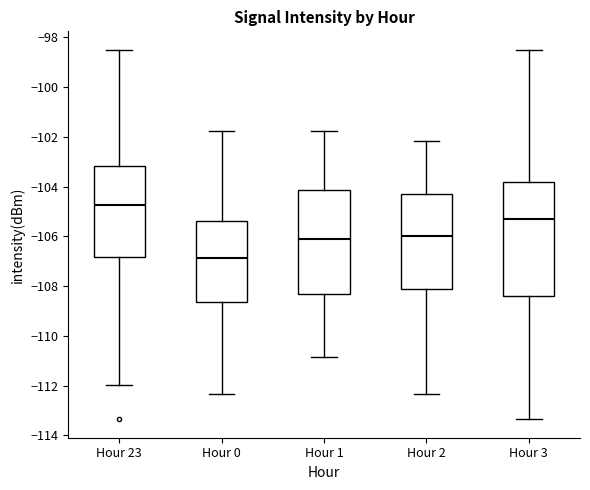

Reading left to right, transcribe this box plot: for each box, give where its median line is, the range the box spans, and where its two whiskers end, as read against the y-axis. The values are not printed on the chart, so give them approximately, as read against the axis.

Hour 23: median -104.8, box -106.8 to -103.2, whiskers -112.0 to -98.6
Hour 0: median -106.8, box -108.6 to -105.4, whiskers -112.4 to -101.8
Hour 1: median -106.2, box -108.4 to -104.2, whiskers -110.8 to -101.8
Hour 2: median -106.0, box -108.2 to -104.4, whiskers -112.4 to -102.2
Hour 3: median -105.2, box -108.4 to -103.8, whiskers -113.4 to -98.6